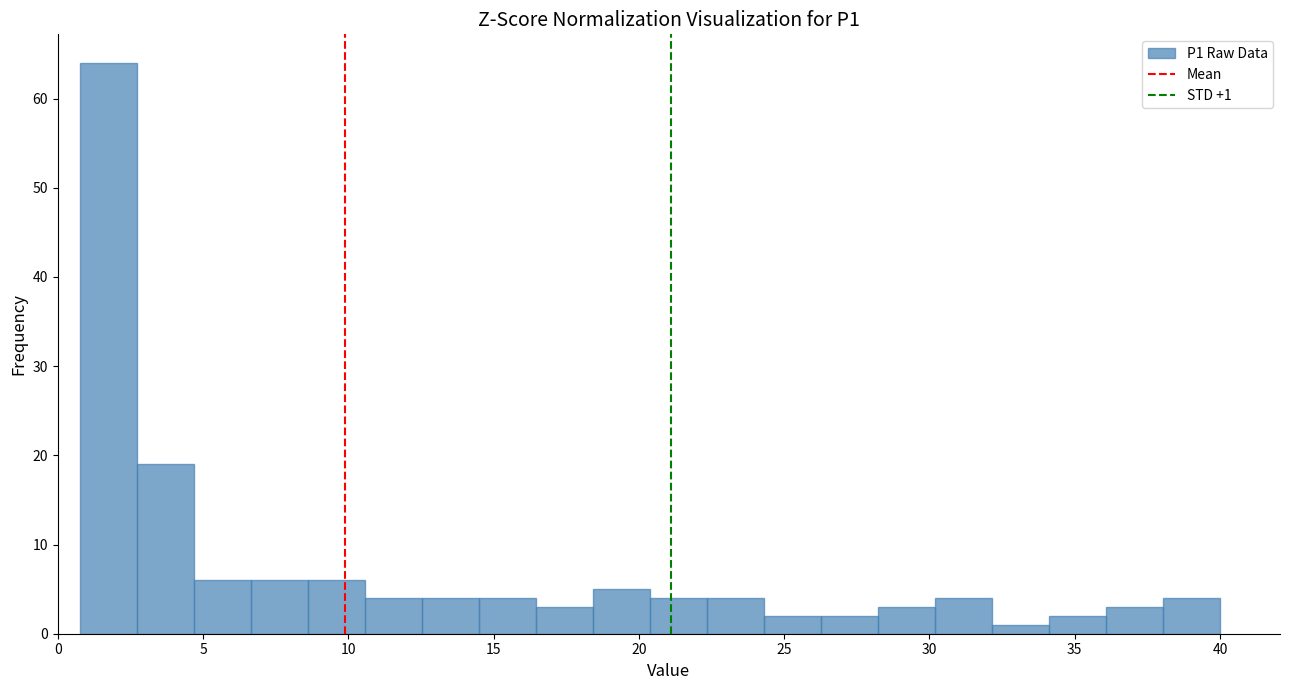

Read against the x-axis, roughly where is the centre of the tallest bar?

1.5